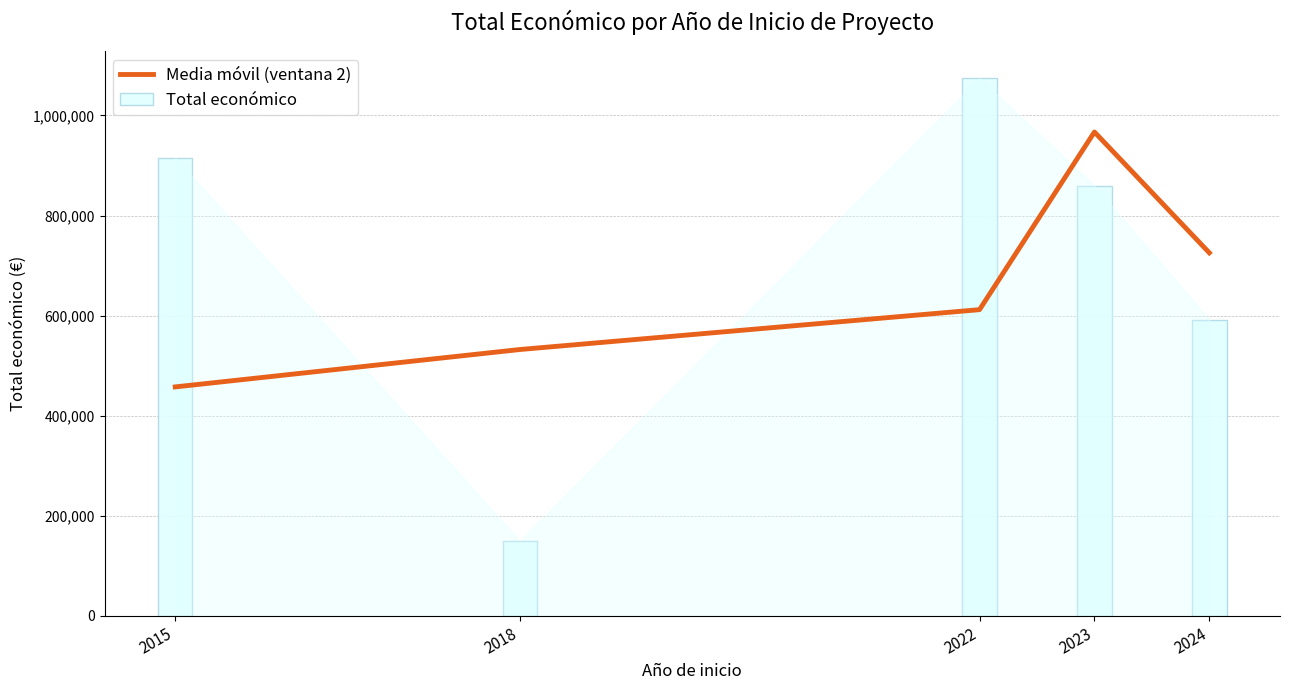

The value of Media móvil (ventana 2) at 2024 is 386945.0. True or false?

False